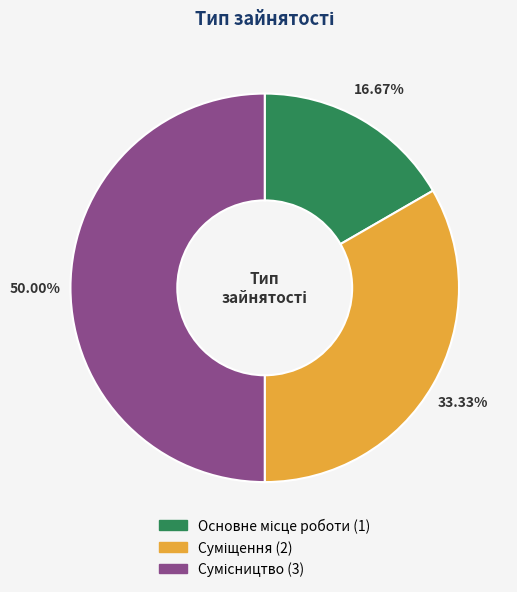

How many segments does this pie chart have?

3